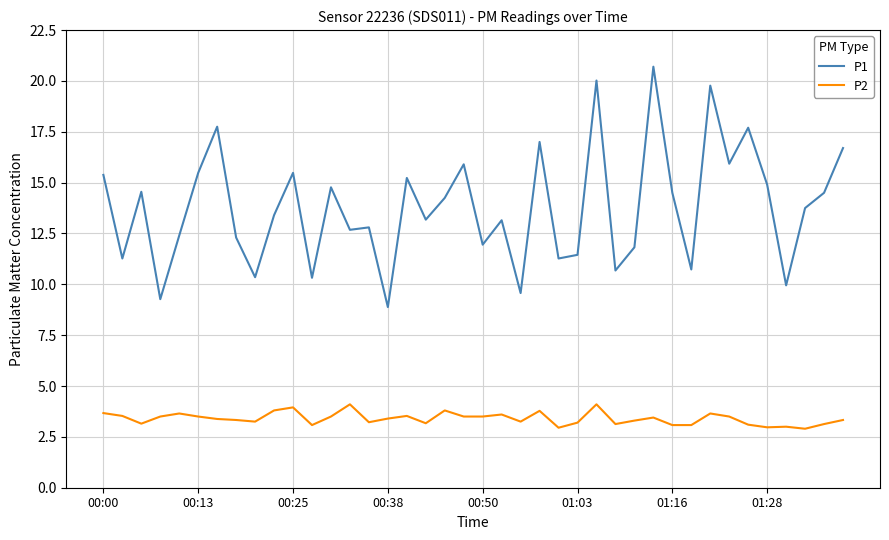

What is the difference between the second highest and minimum values in the P1 series?

11.1